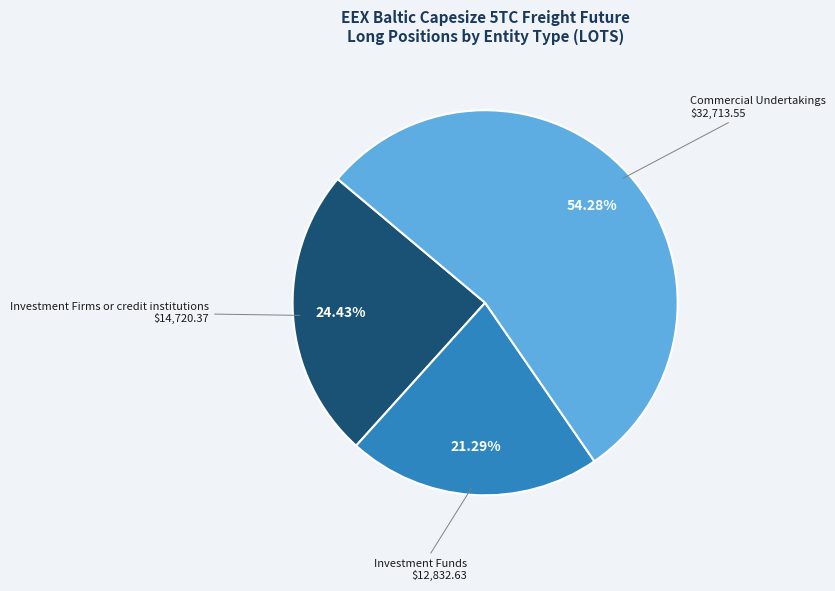

Does any single category account for the majority?

Yes